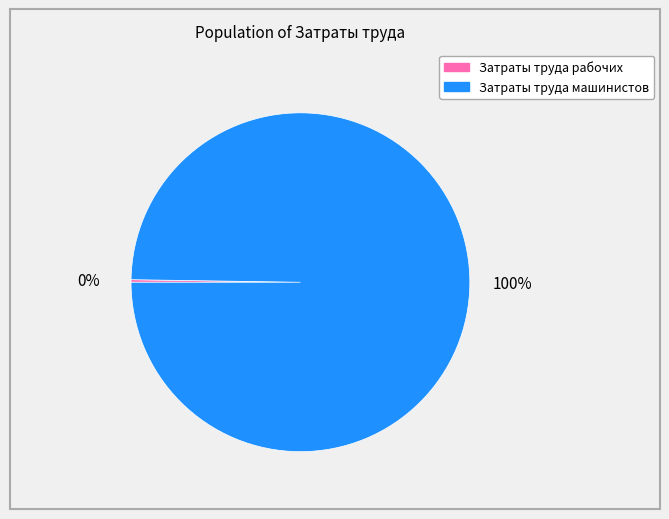

Is there a majority slice in this chart?

Yes